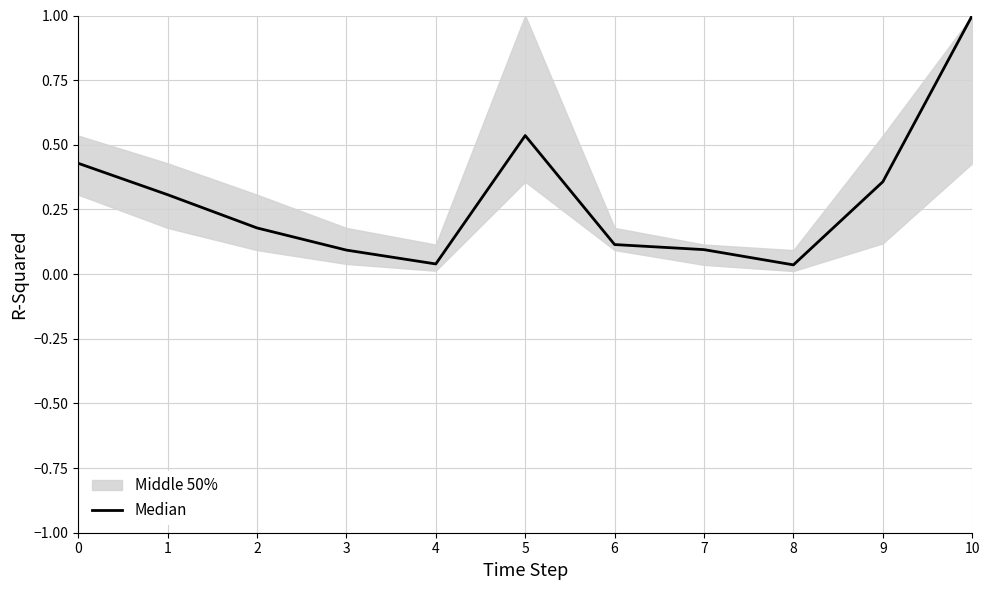

What is the difference between the maximum and minimum values?

1.0